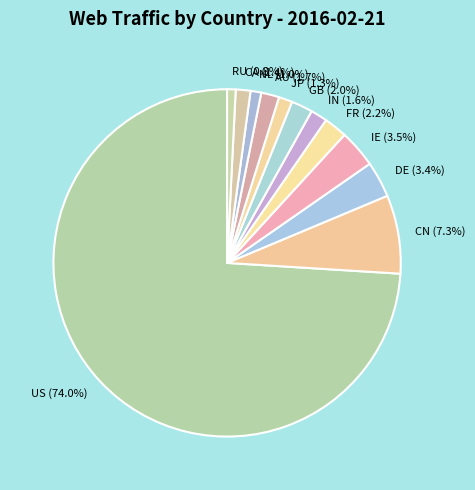

Is it true that GB is 2% of the pie?

True